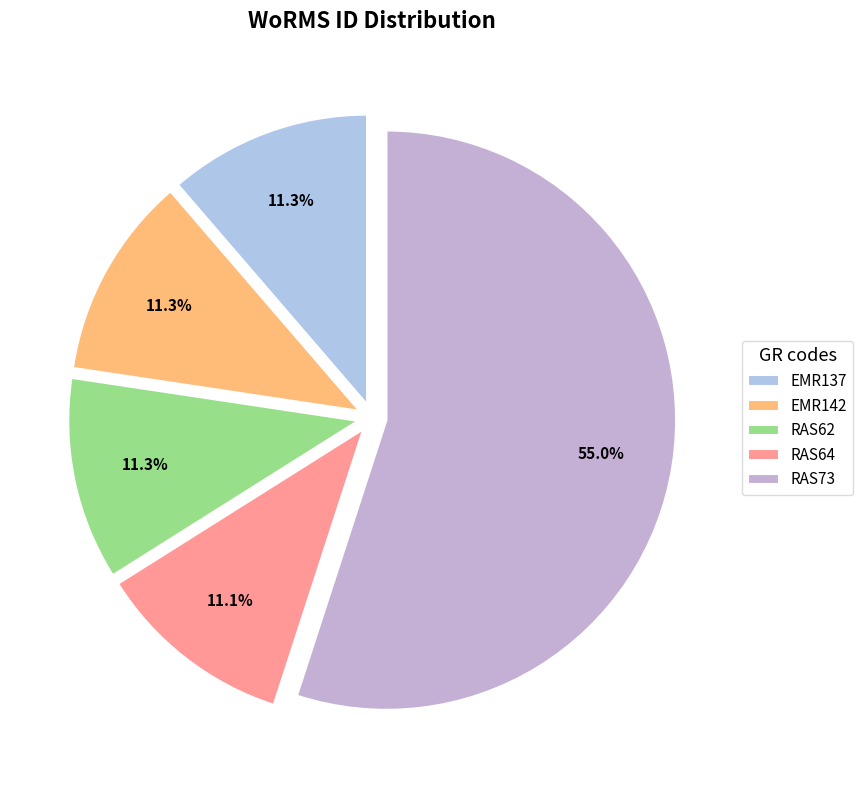

The RAS73 slice represents 69% of the pie. True or false?

False